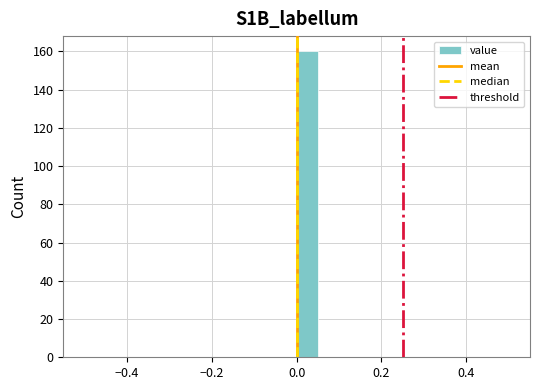

Around what value on the x-axis is the tallest bar? Give the approximate position of its centre, as read against the axis.

0.02